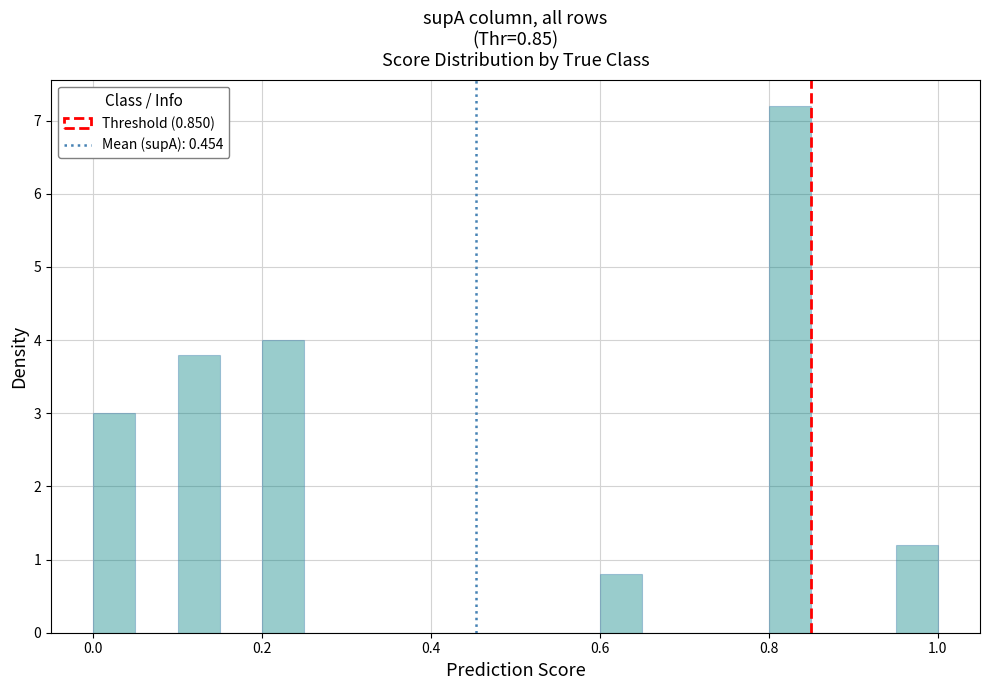

Read against the x-axis, roughly where is the centre of the tallest bar?

0.82